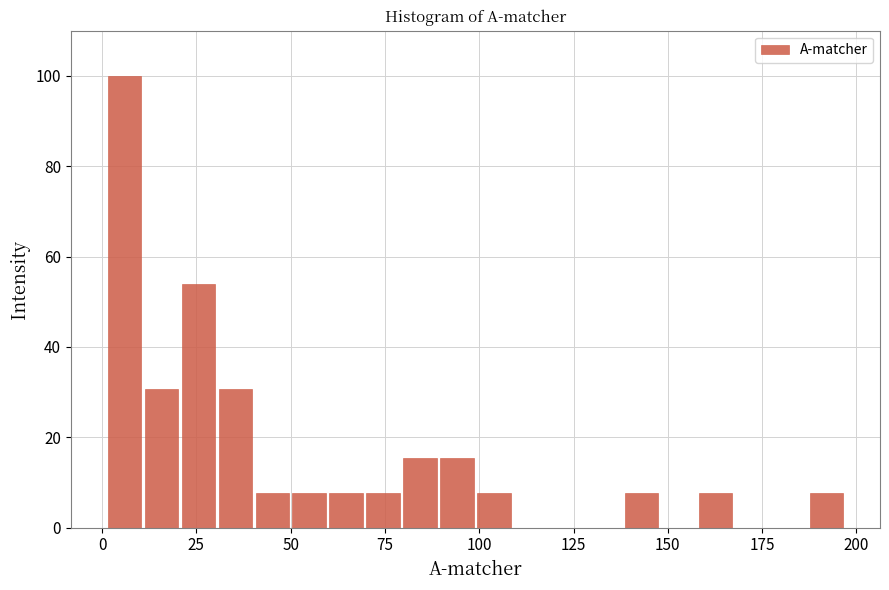

Around what value on the x-axis is the tallest bar? Give the approximate position of its centre, as read against the axis.

5